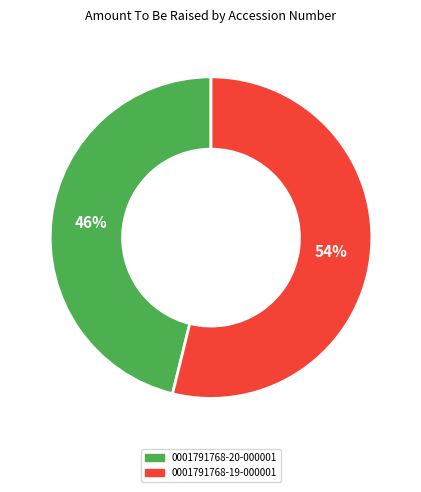

Is the sum of 0001791768-20-000001 and 0001791768-19-000001 greater than half?

Yes